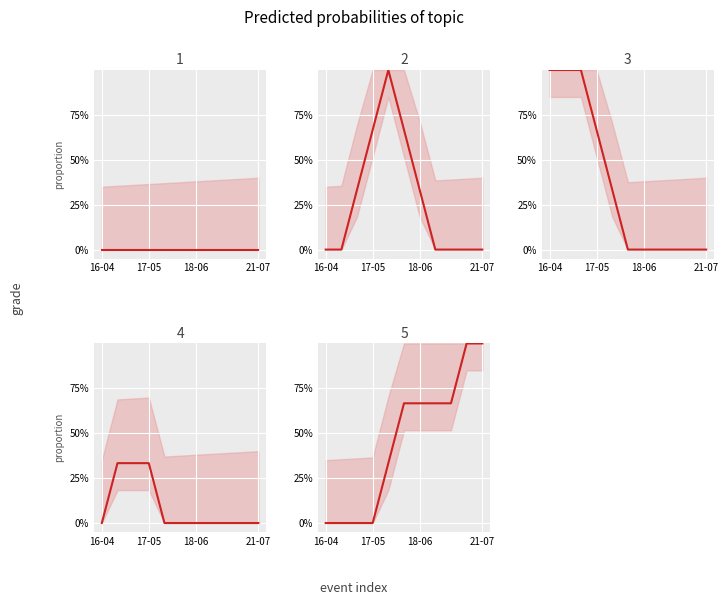

Reading left to right, list all the values displayed in this chart.

OCEAN: 0.0	0.0	0.0	0.0	0.0	0.0	0.0	0.0	0.0	0.0	0.0
LAND: 0.0	0.0	0.3	0.7	1.0	0.7	0.3	0.0	0.0	0.0	0.0
WATER: 1.0	1.0	1.0	0.7	0.3	0.0	0.0	0.0	0.0	0.0	0.0
SNOW: 0.0	0.3	0.3	0.3	0.0	0.0	0.0	0.0	0.0	0.0	0.0
HEALTH: 0.0	0.0	0.0	0.0	0.3	0.7	0.7	0.7	0.7	1.0	1.0